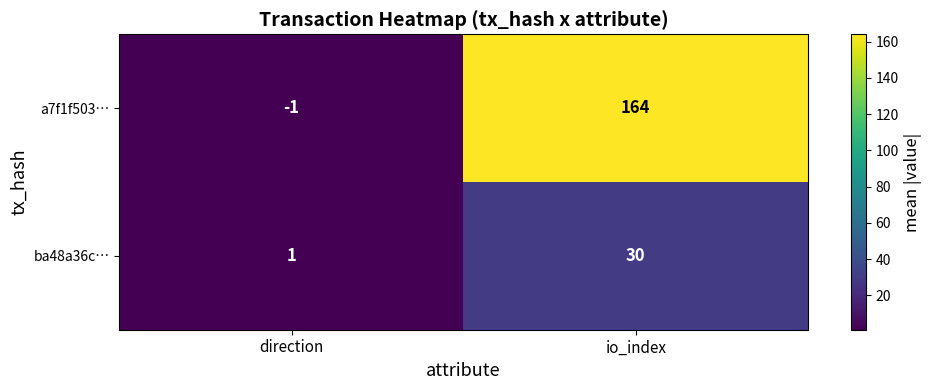

What is the difference between the ba48a36c… values at io_index and direction?

29